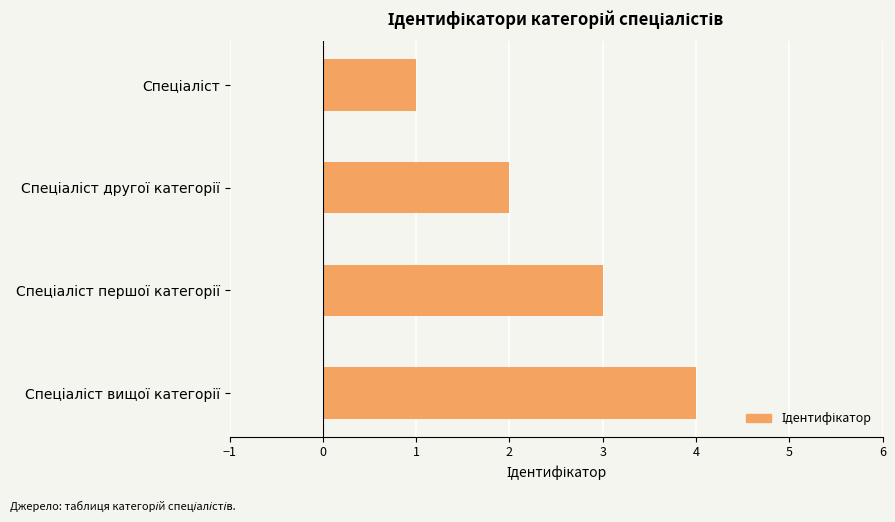

What is the greatest value displayed?

4